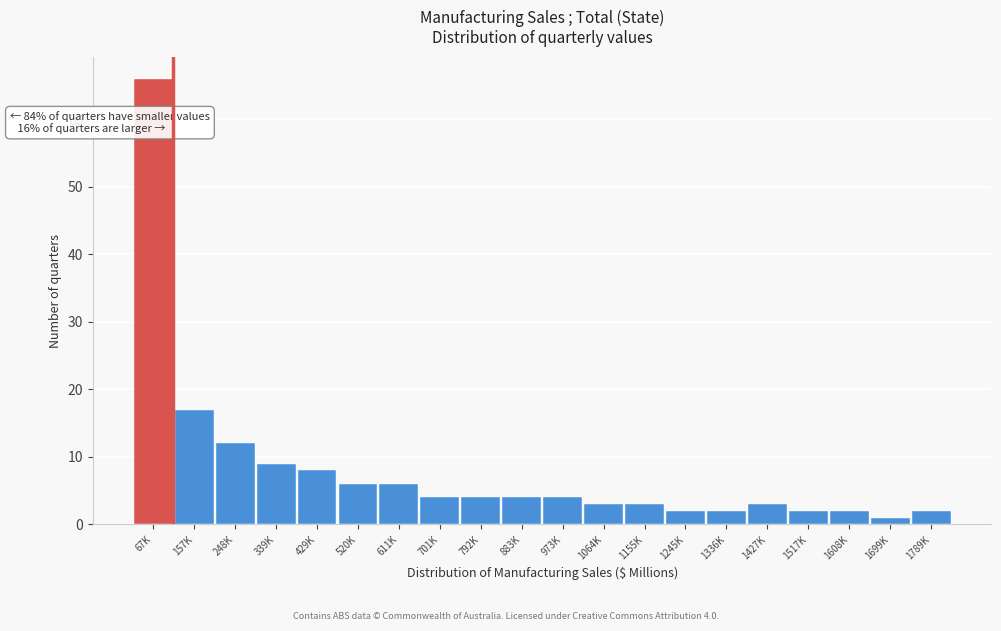

Reading left to right, extract all data points from this chart.

66	17	12	9	8	6	6	4	4	4	4	3	3	2	2	3	2	2	1	2